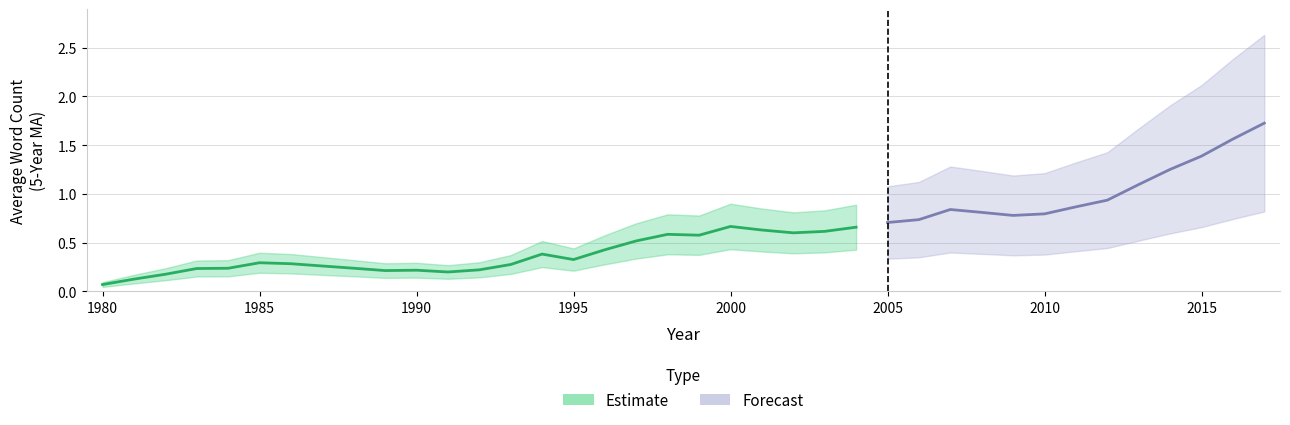

List the labels in order of value, smallest first.

1980, 1981, 1982, 1991, 1989, 1990, 1992, 1983, 1984, 1988, 1987, 1993, 1986, 1985, 1995, 1994, 1996, 1997, 1999, 1998, 2002, 2003, 2001, 2004, 2000, 2005, 2006, 2009, 2010, 2008, 2007, 2011, 2012, 2013, 2014, 2015, 2016, 2017